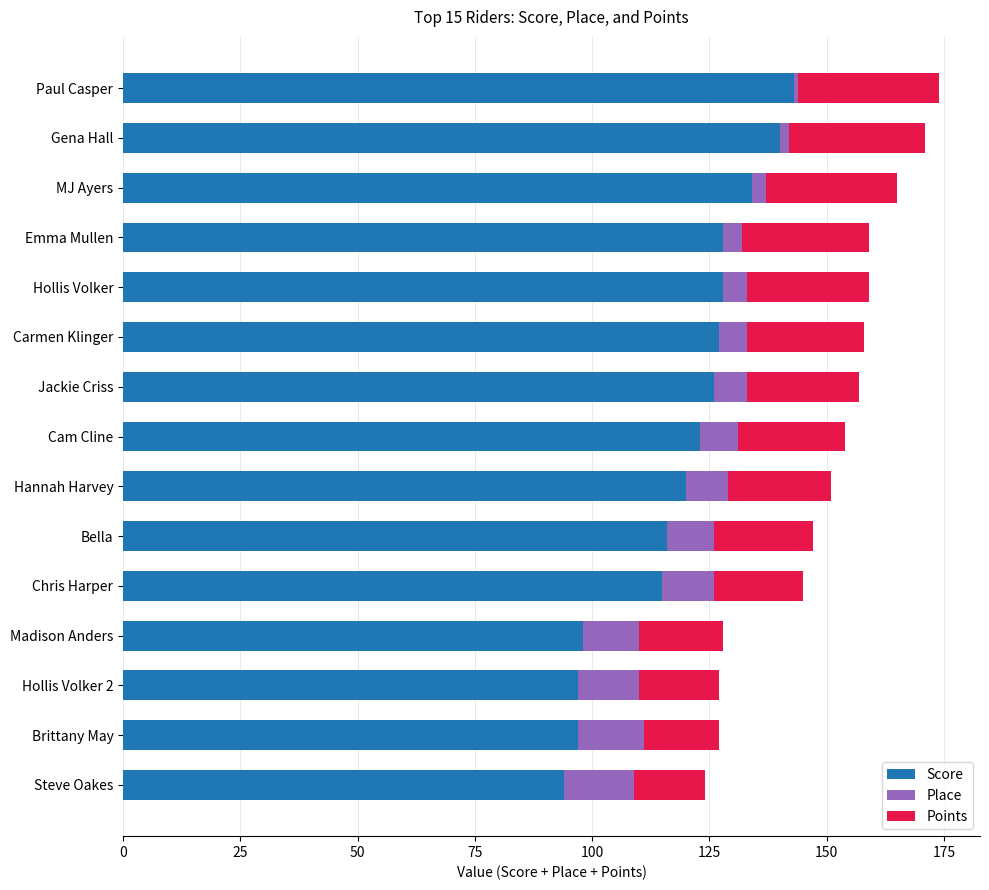

Count the number of categories in the chart.

15